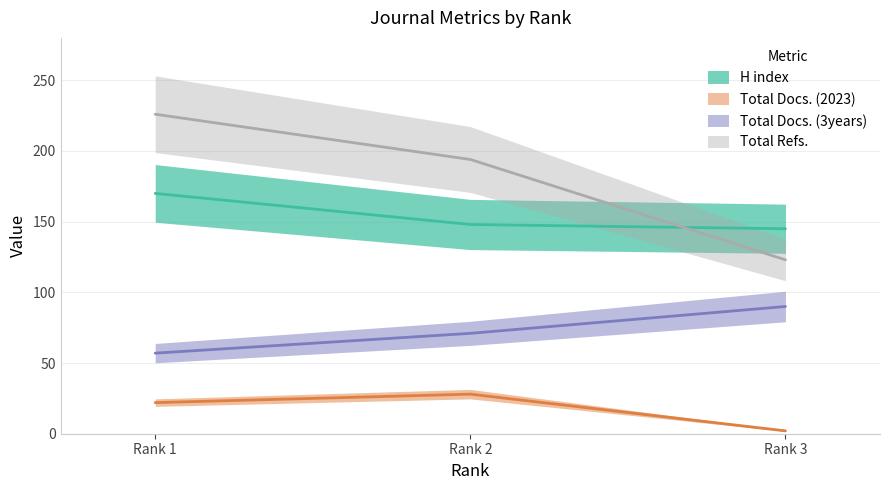

Between Rank 2 and Rank 3, which series saw the biggest shift?

Total Refs.